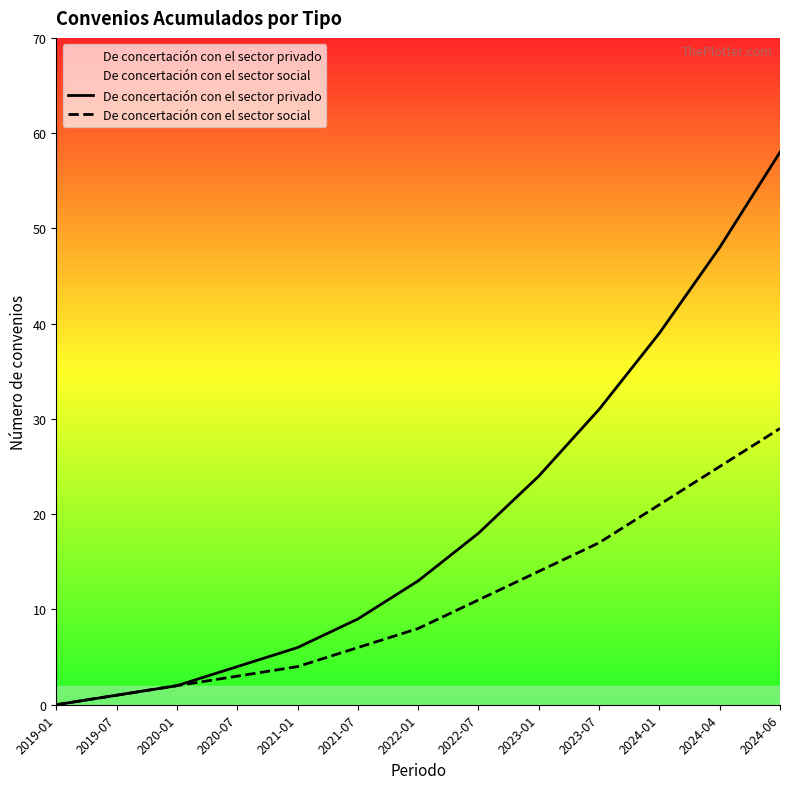

True or false: De concertación con el sector privado and De concertación con el sector social cross at least once.

False